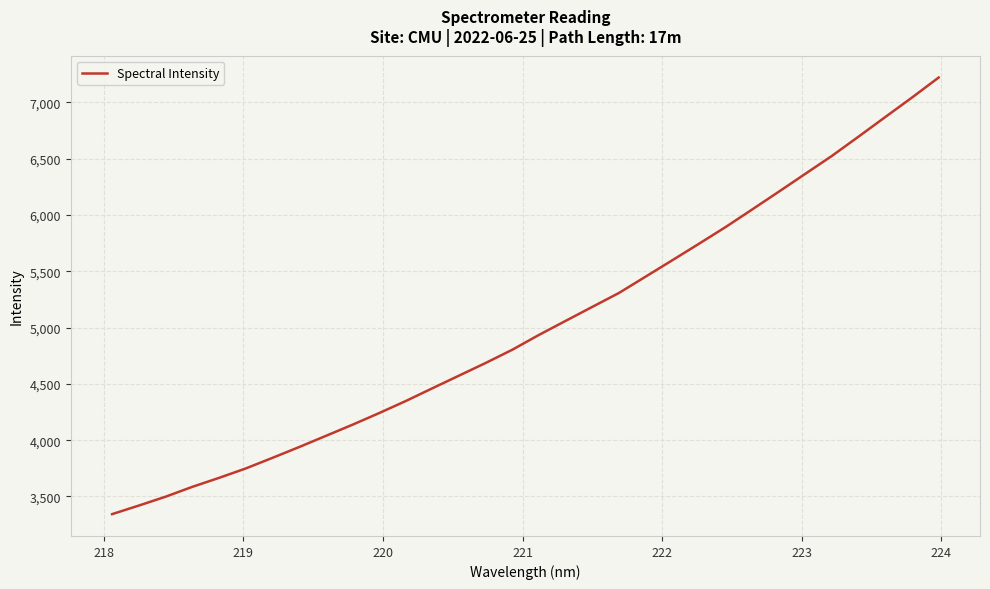

What is the minimum value shown in the chart?

3343.0